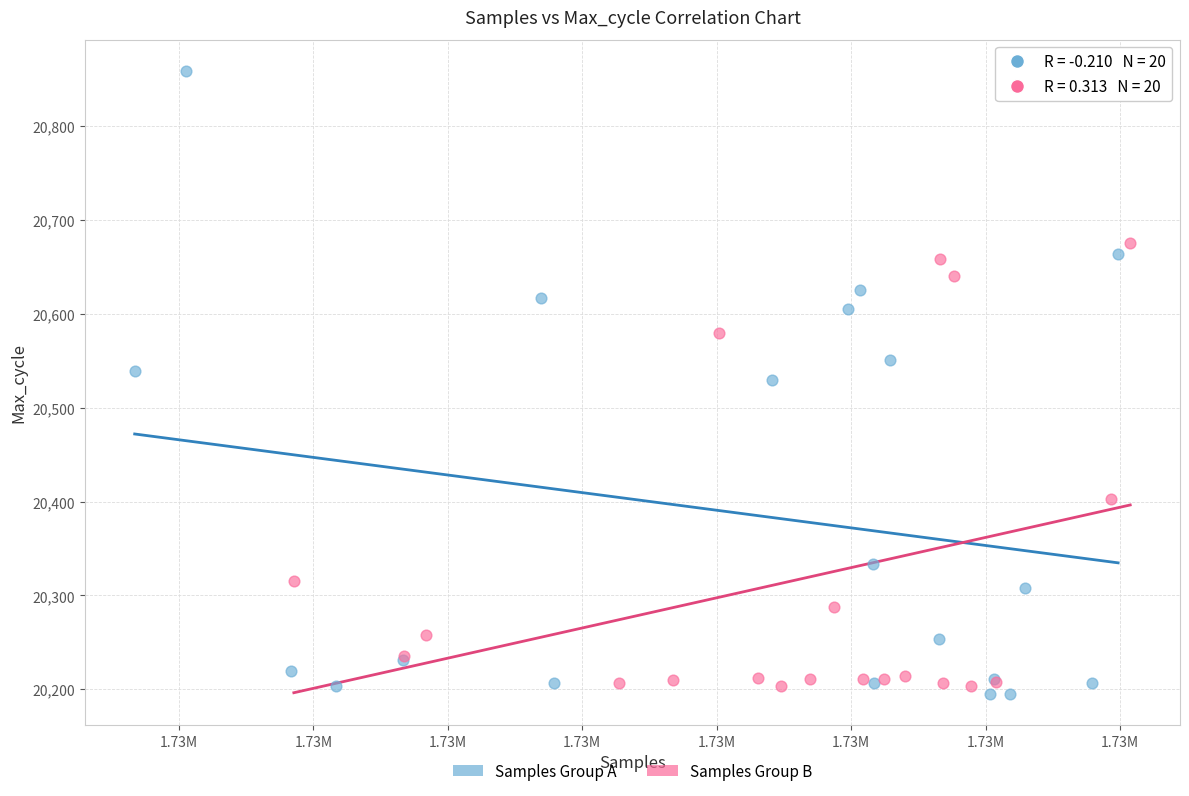

Which series contains the lowest Y value?

Samples Group A